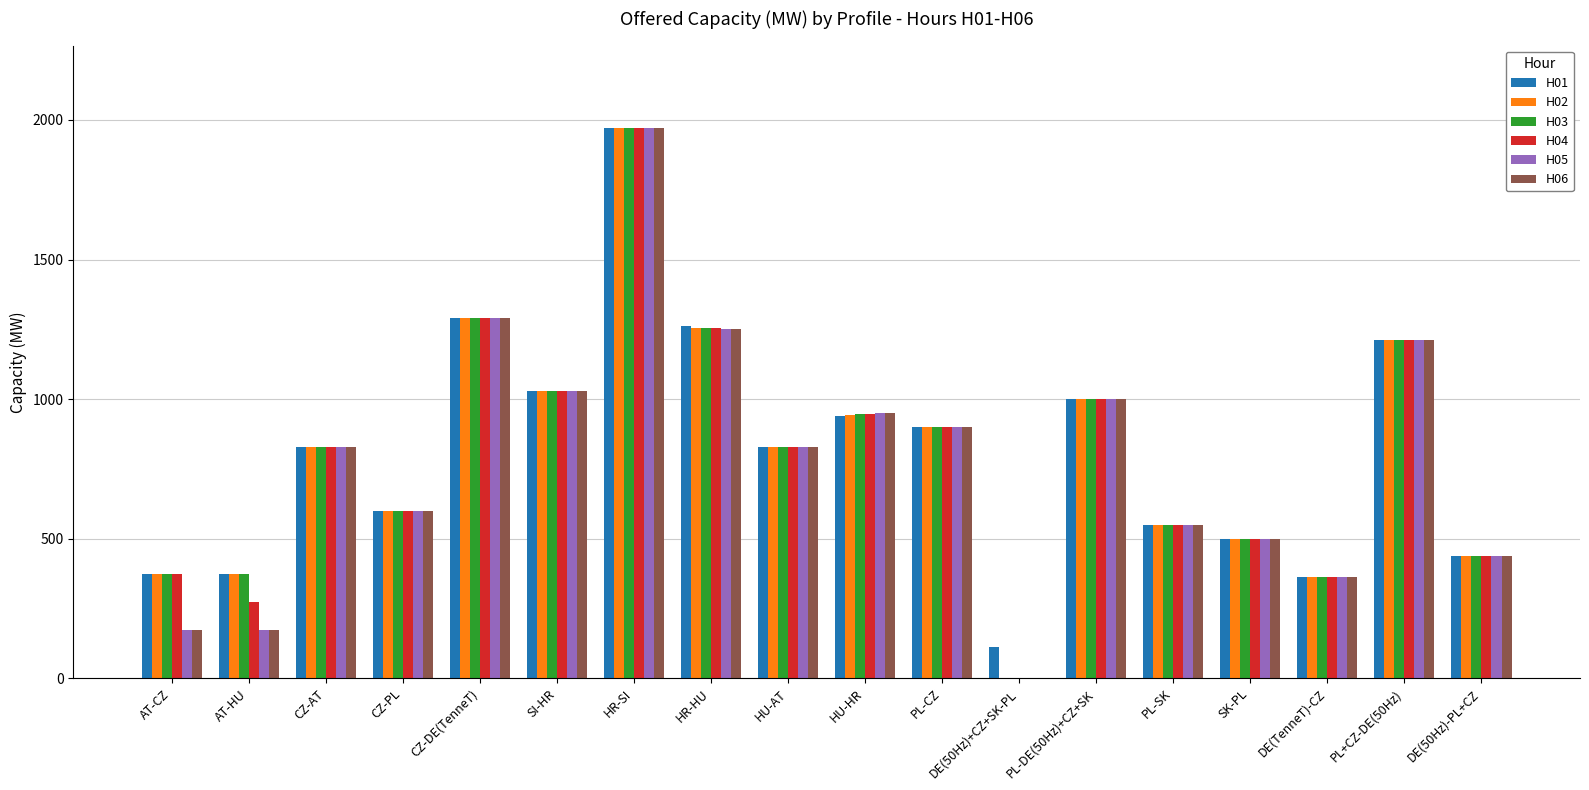

How many groups of bars are there?

18